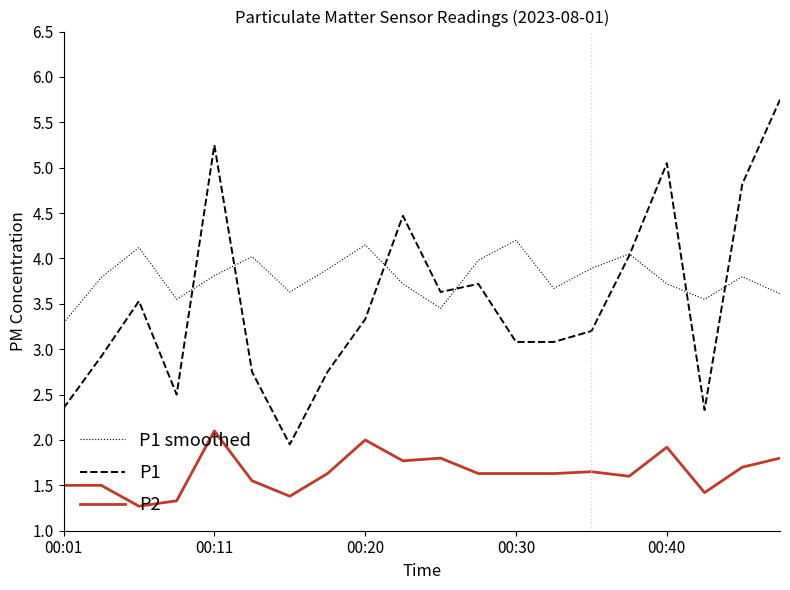

Which series has the largest total across all categories?

P1 smoothed